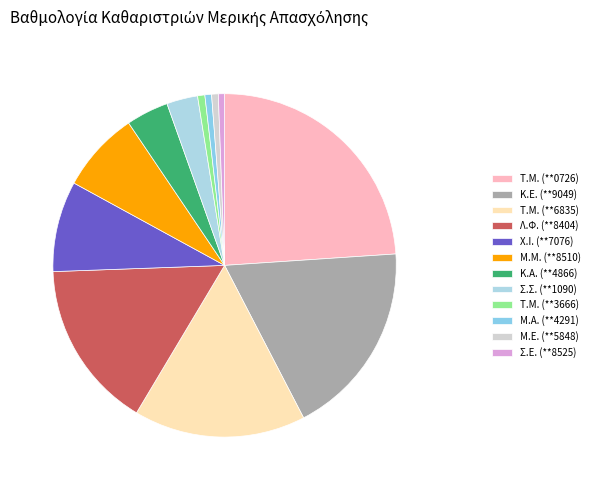

What is the largest slice in the pie chart?

Τ.Μ. (**0726)